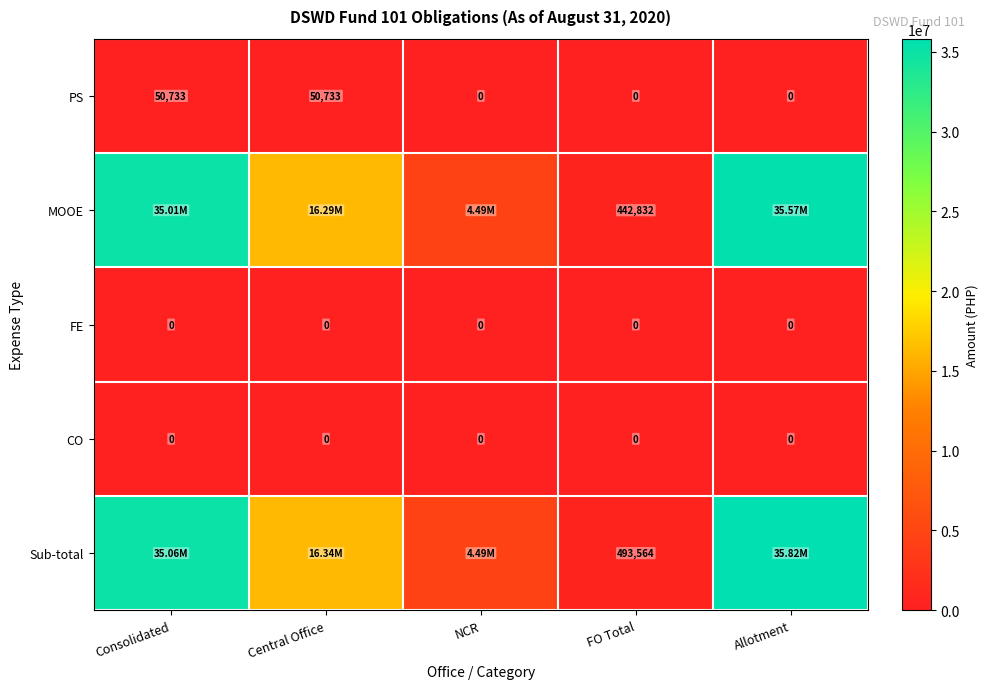

Is it true that CO equals 0.0 at Central Office?

True